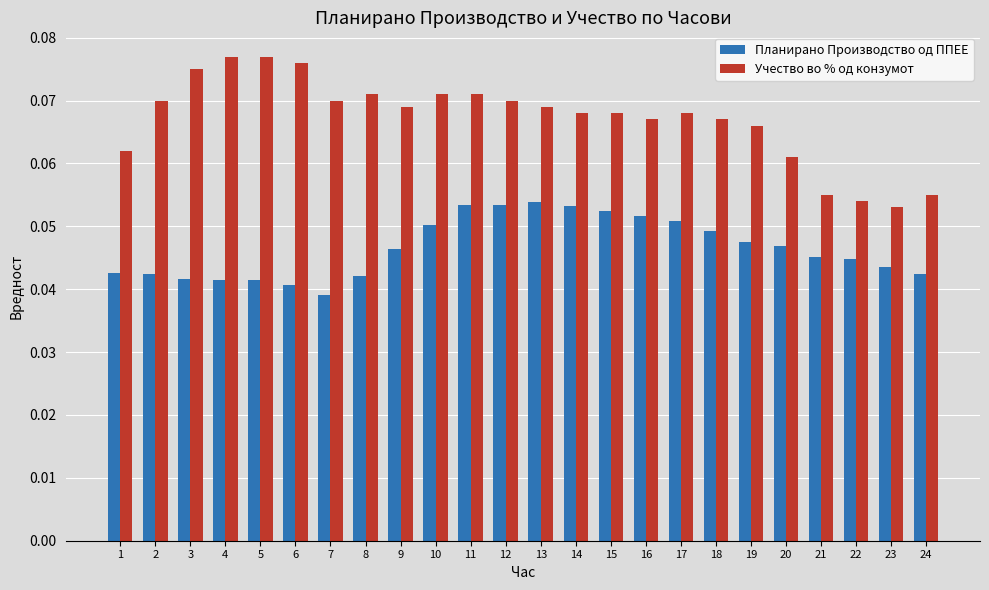

What are all the series names shown in the legend?

Планирано Производство од ППЕЕ, Учество во % од конзумот